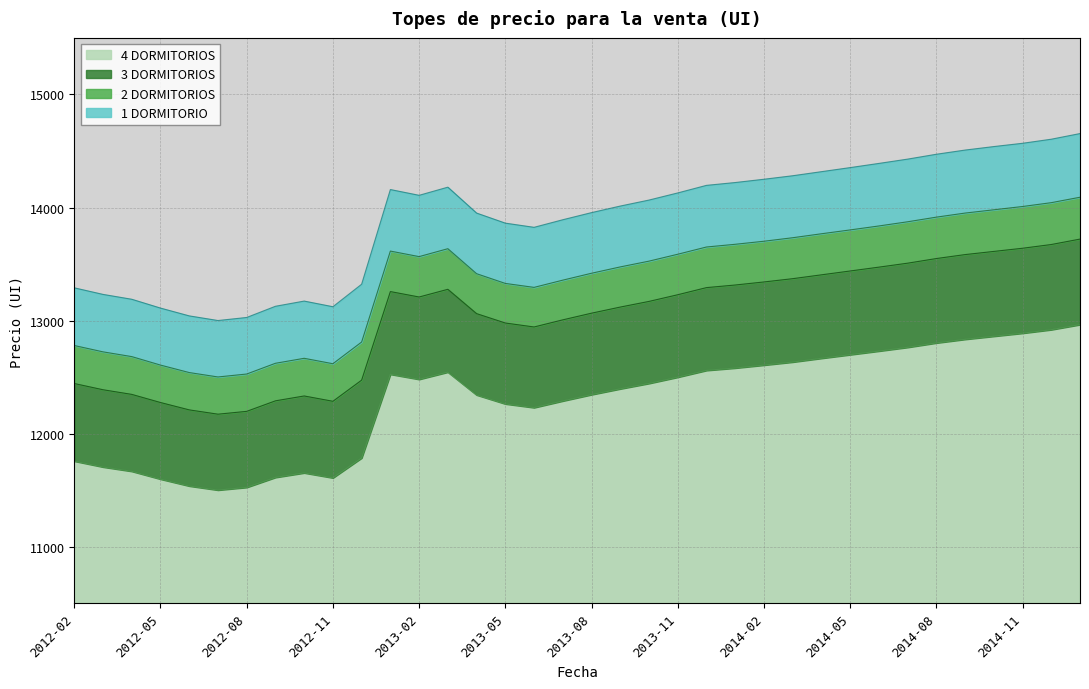

True or false: 1 DORMITORIO and 2 DORMITORIOS cross at least once.

False